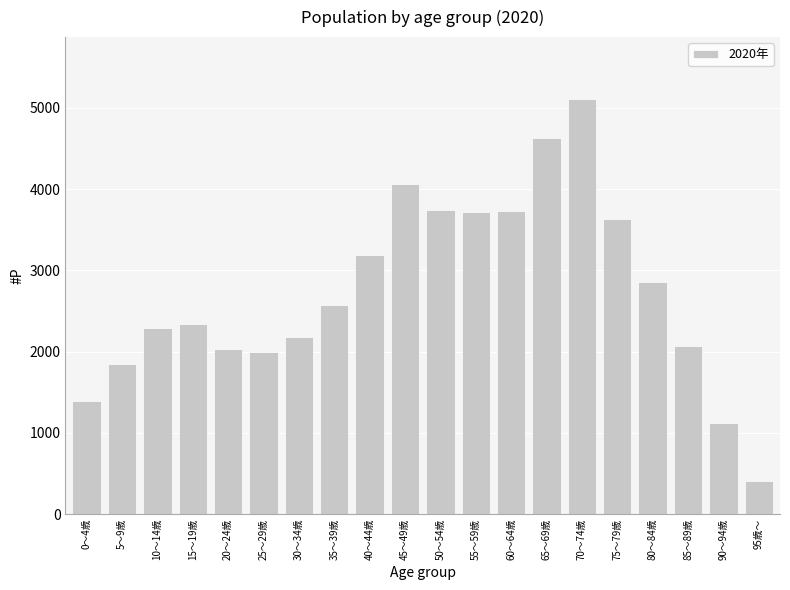

What value does the data have at 60～64歳, to the nearest 50?

3750